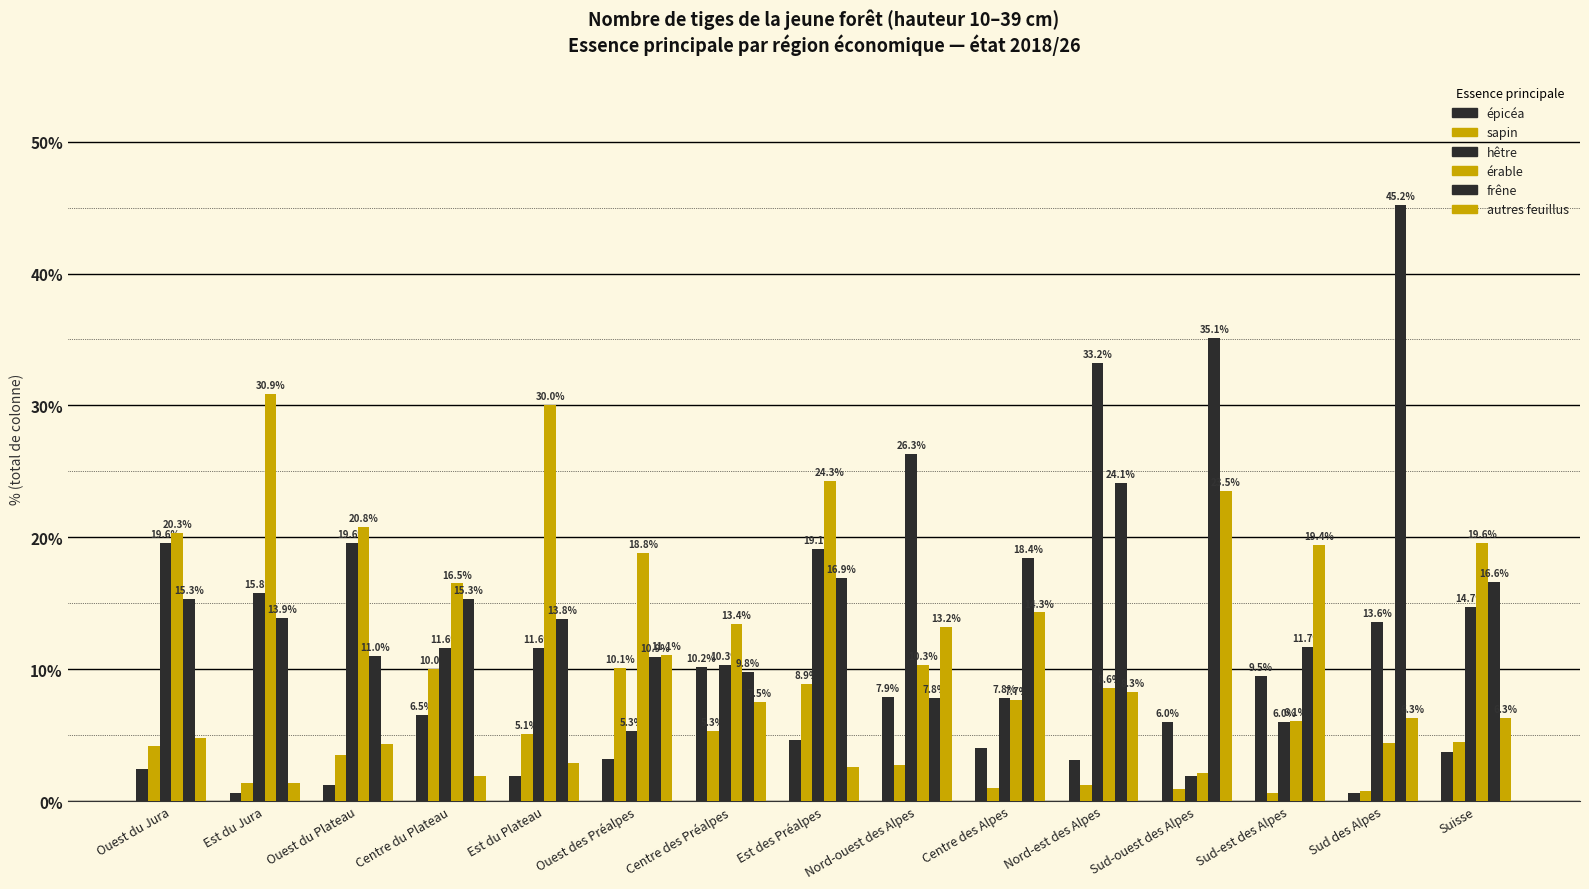

How many categories are shown in the chart?

15